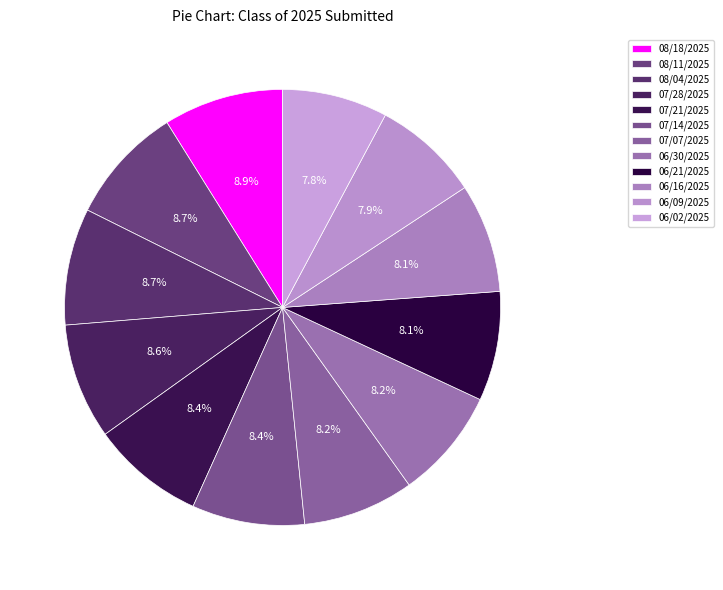

How many segments does this pie chart have?

12